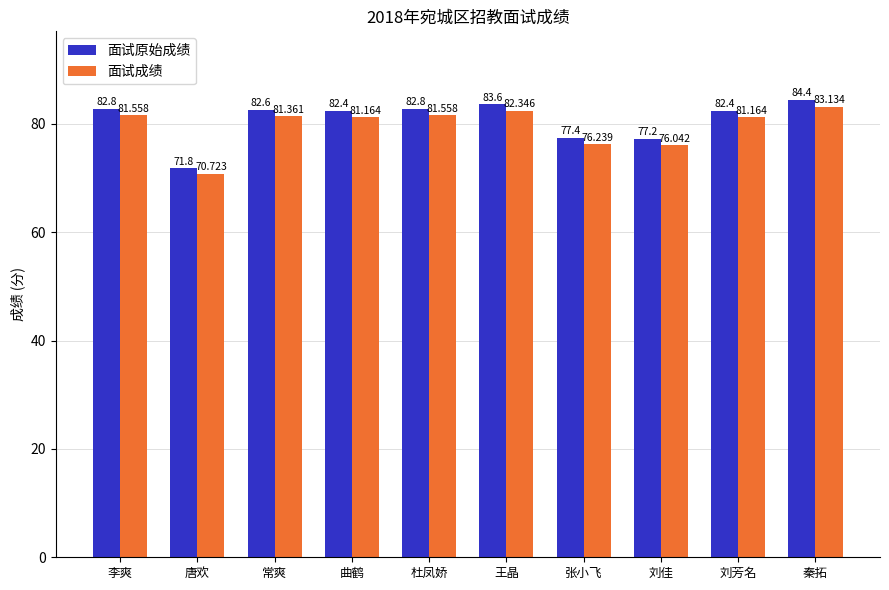

What is the value of the 面试成绩 bar at the 3rd from the left?

81.4